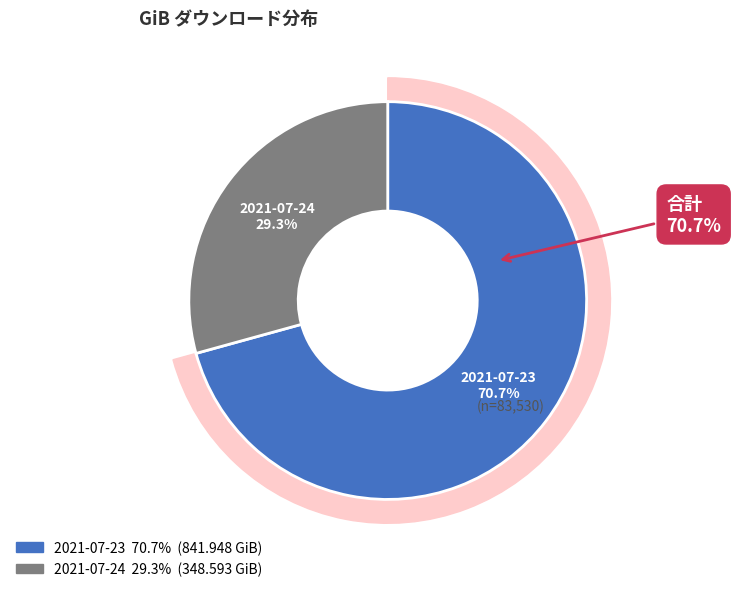

Which slice is the largest?

2021-07-23